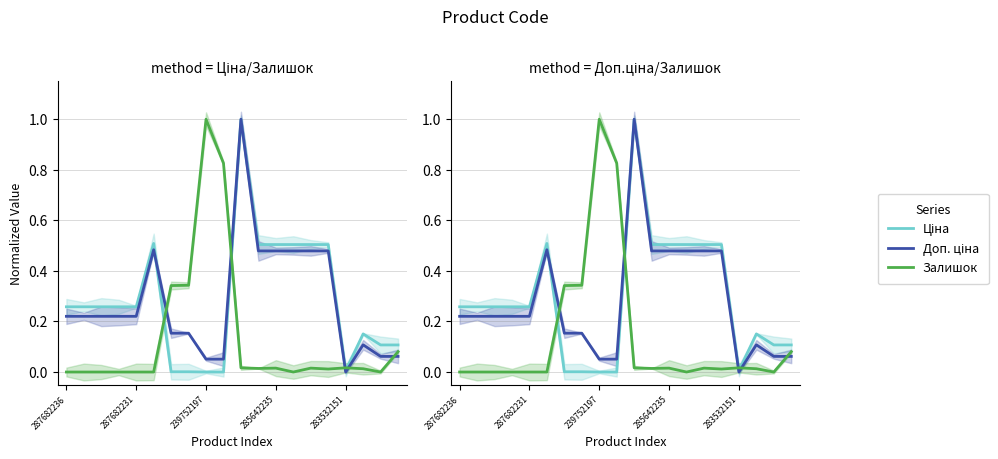

How many intersections are there between Залишок and Доп. ціна?

5